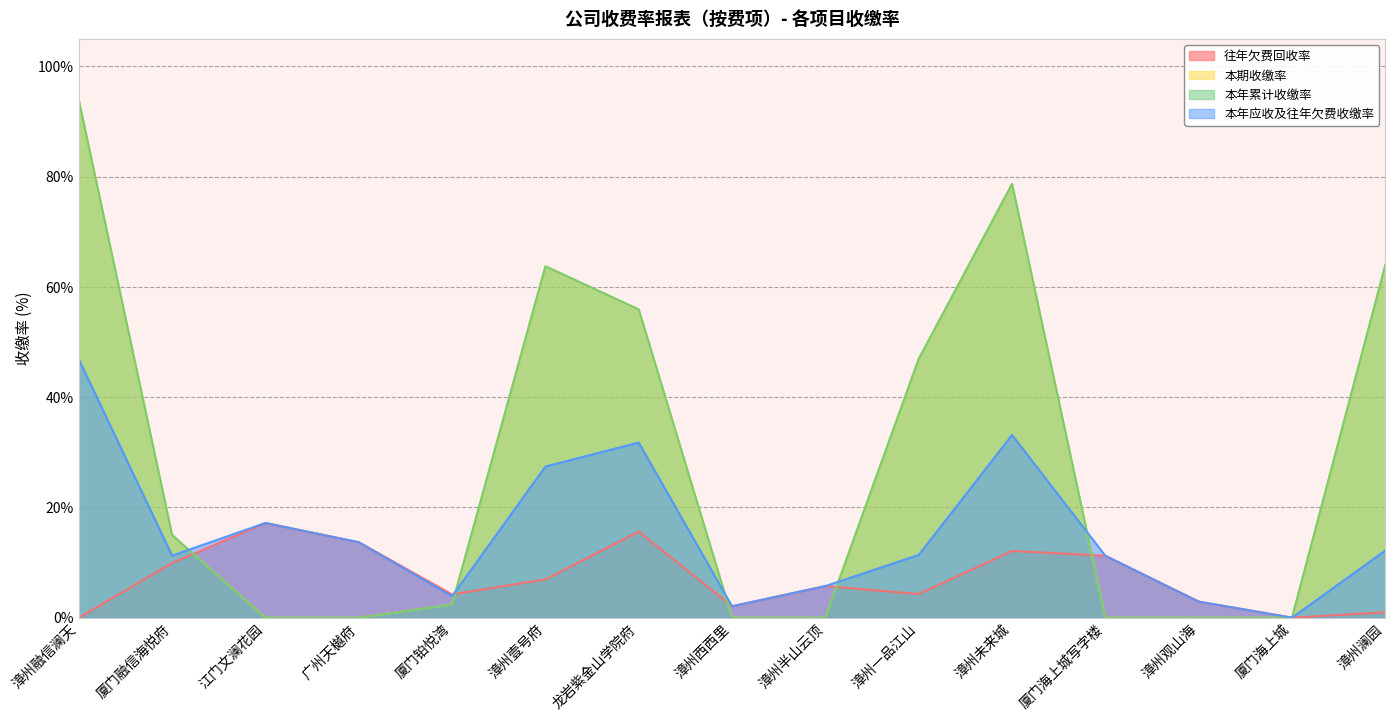

Reading left to right, extract all data points from this chart.

往年欠费回收率: 漳州融信澜天=0.0	厦门融信海悦府=9.9	江门文澜花园=17.2	广州天樾府=13.7	厦门铂悦湾=4.2	漳州壹号府=7.0	龙岩紫金山学院府=15.6	漳州西西里=2.1	漳州半山云顶=5.8	漳州一品江山=4.3	漳州未来城=12.1	厦门海上城写字楼=11.2	漳州观山海=2.9	厦门海上城=0.0	漳州澜园=1.0
本期收缴率: 漳州融信澜天=93.9	厦门融信海悦府=15.0	江门文澜花园=0.0	广州天樾府=0.0	厦门铂悦湾=2.4	漳州壹号府=63.7	龙岩紫金山学院府=55.9	漳州西西里=0.0	漳州半山云顶=0.0	漳州一品江山=46.9	漳州未来城=78.7	厦门海上城写字楼=0.0	漳州观山海=0.0	厦门海上城=0.0	漳州澜园=64.0
本年累计收缴率: 漳州融信澜天=93.9	厦门融信海悦府=15.0	江门文澜花园=0.0	广州天樾府=0.0	厦门铂悦湾=2.4	漳州壹号府=63.7	龙岩紫金山学院府=55.9	漳州西西里=0.0	漳州半山云顶=0.0	漳州一品江山=46.9	漳州未来城=78.7	厦门海上城写字楼=0.0	漳州观山海=0.0	厦门海上城=0.0	漳州澜园=64.0
本年应收及往年欠费收缴率: 漳州融信澜天=46.9	厦门融信海悦府=11.3	江门文澜花园=17.2	广州天樾府=13.7	厦门铂悦湾=3.9	漳州壹号府=27.4	龙岩紫金山学院府=31.8	漳州西西里=2.1	漳州半山云顶=5.8	漳州一品江山=11.4	漳州未来城=33.1	厦门海上城写字楼=11.2	漳州观山海=2.9	厦门海上城=0.0	漳州澜园=12.2